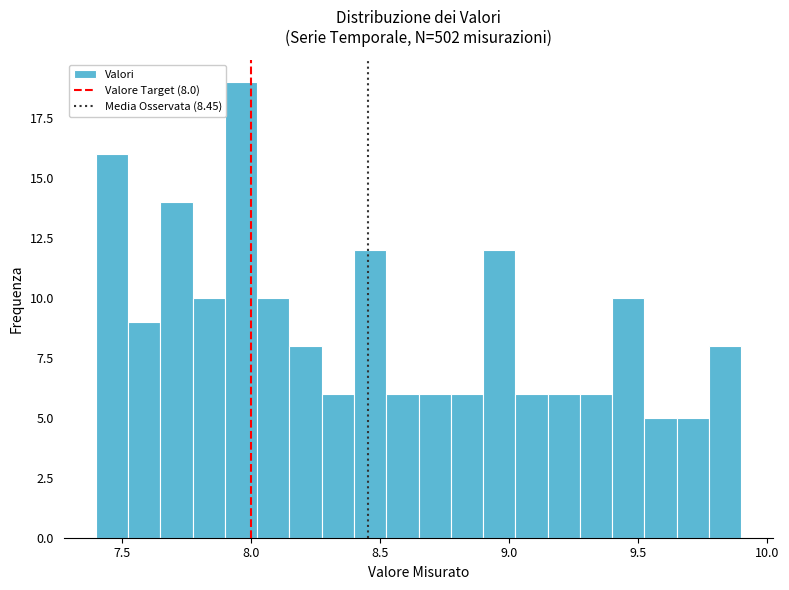

Read against the x-axis, roughly where is the centre of the tallest bar?

7.95